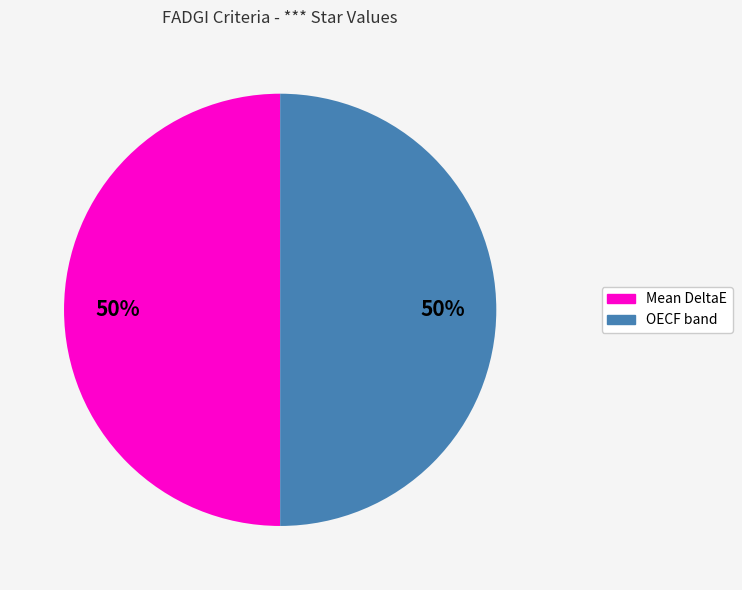

Is the sum of Mean DeltaE and OECF band greater than half?

Yes